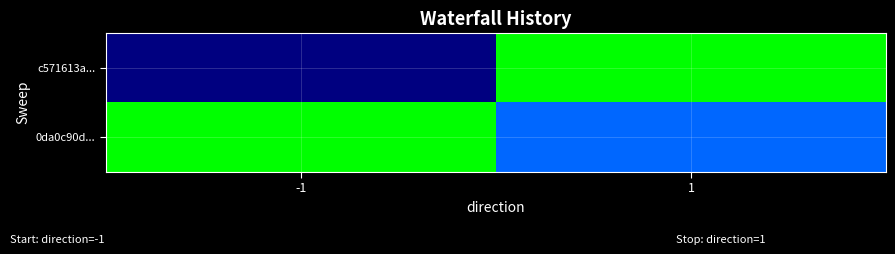

Reading right to left, what are all the values shown in this chart?

c571613a...: 1=1	-1=-1
0da0c90d...: 1=0	-1=1